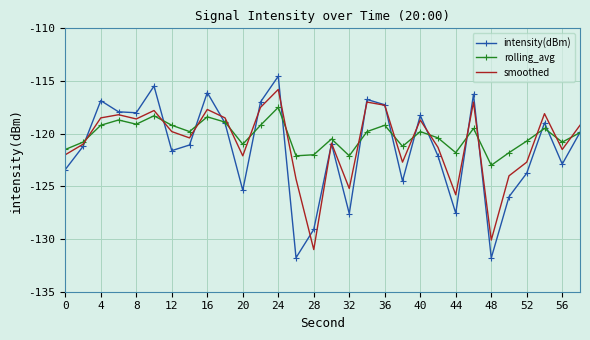

Which series has the largest range (max minus min)?

intensity(dBm)